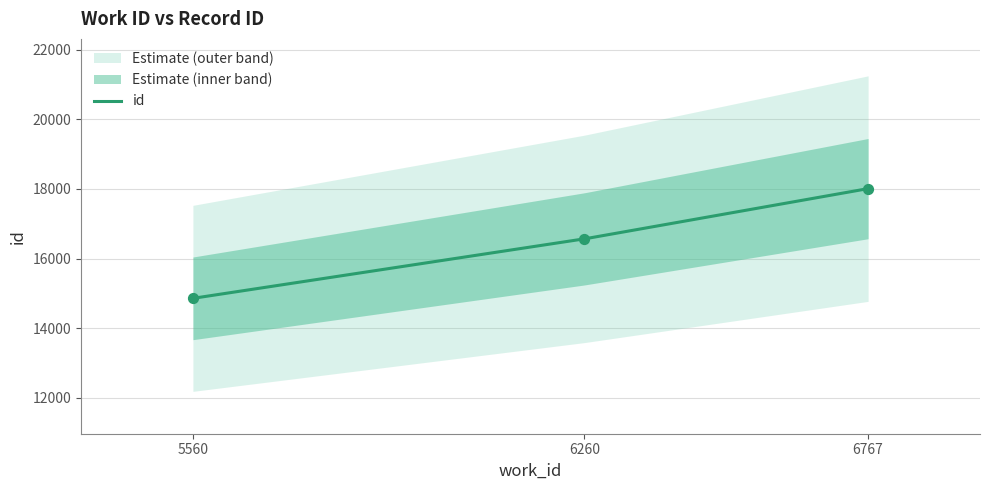

What is the change in value from 6260 to 6767?

+1445